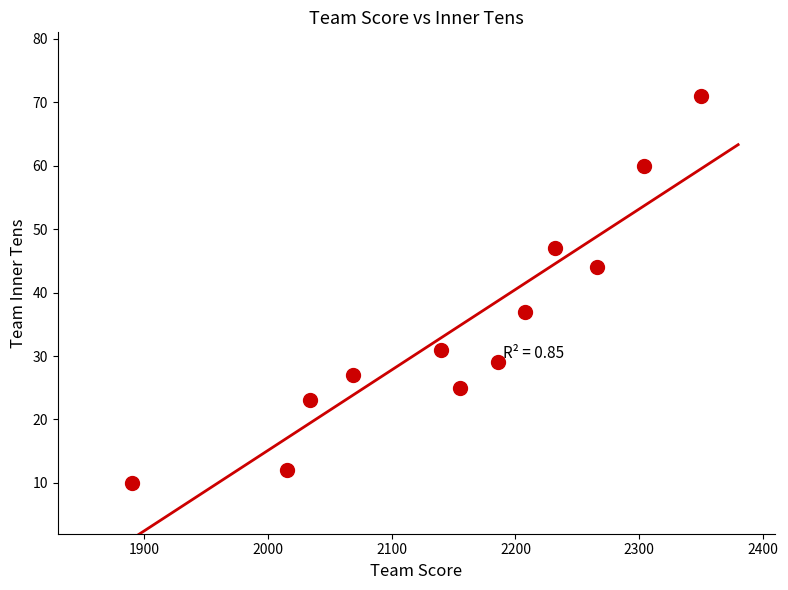

What Y value in the scatter plot is closest to 40?

37